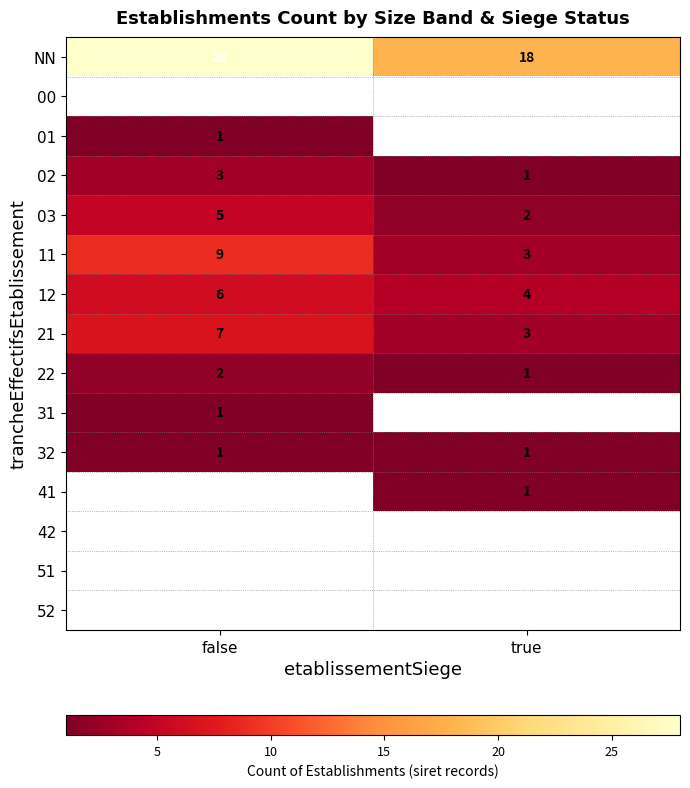

The value of 32 at true is 1.6. True or false?

False